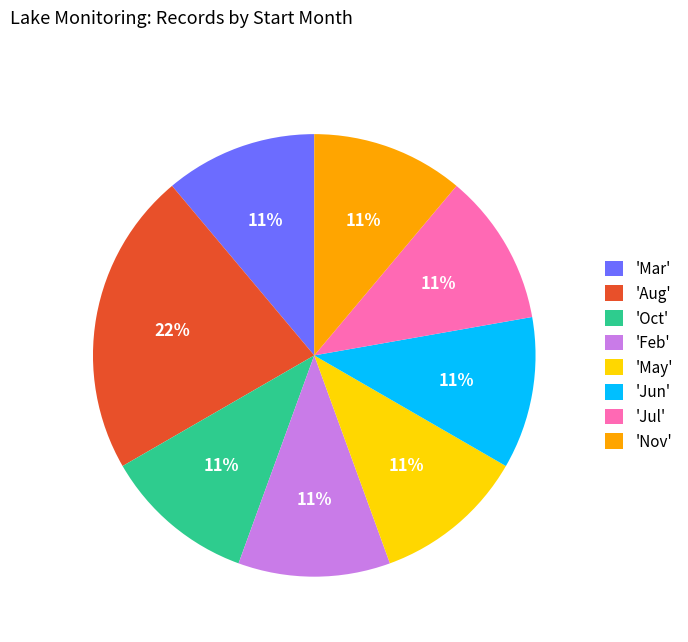

The 'Feb' slice represents 4% of the pie. True or false?

False